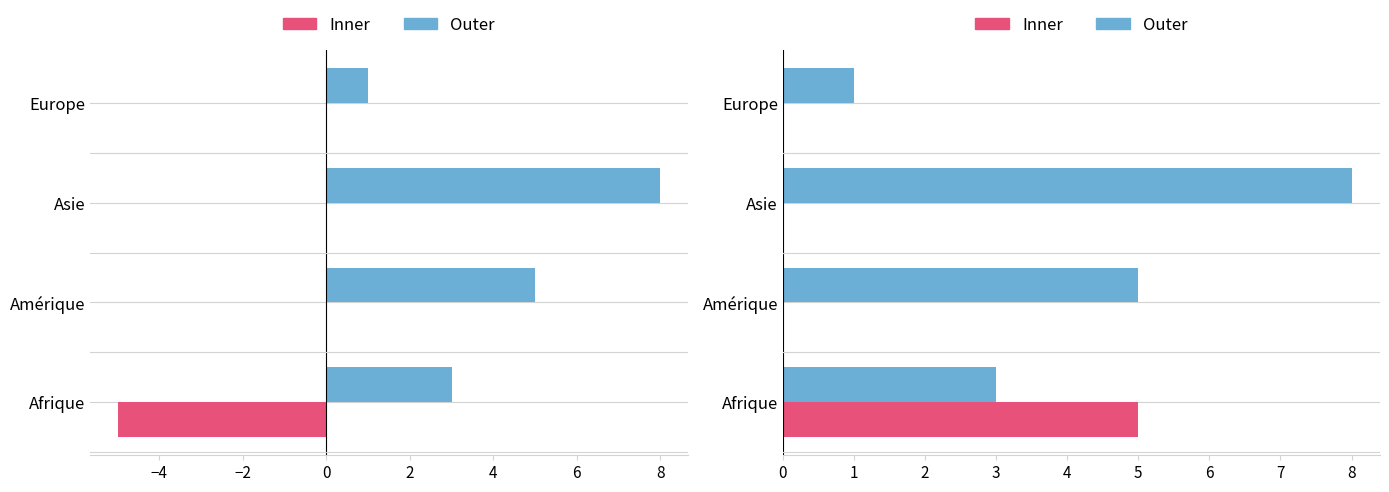

Are the bars grouped side by side (vs. stacked)?

Yes